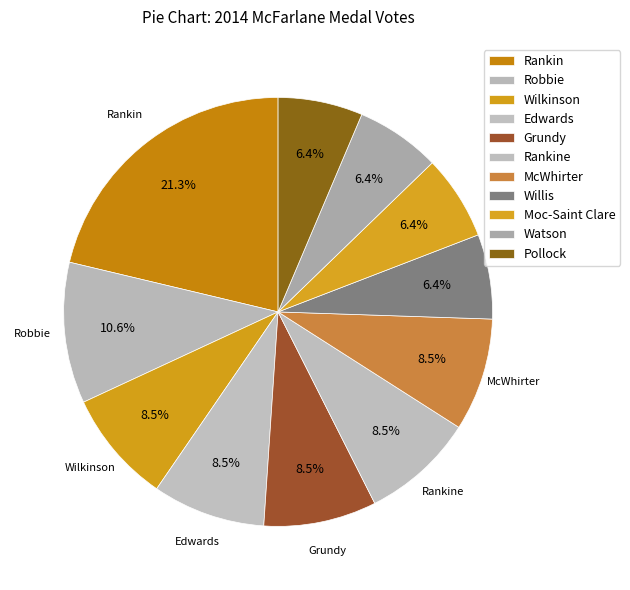

True or false: McWhirter accounts for 21% of the total.

False